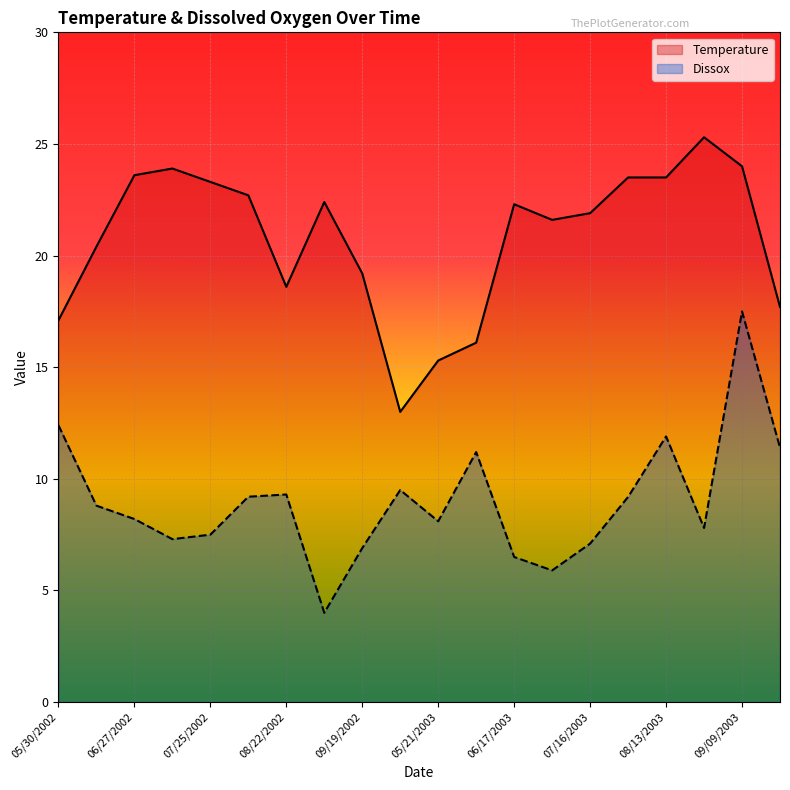

Is the value of Dissox at 05/30/2002 greater than the value of Temperature at 05/21/2003?

No